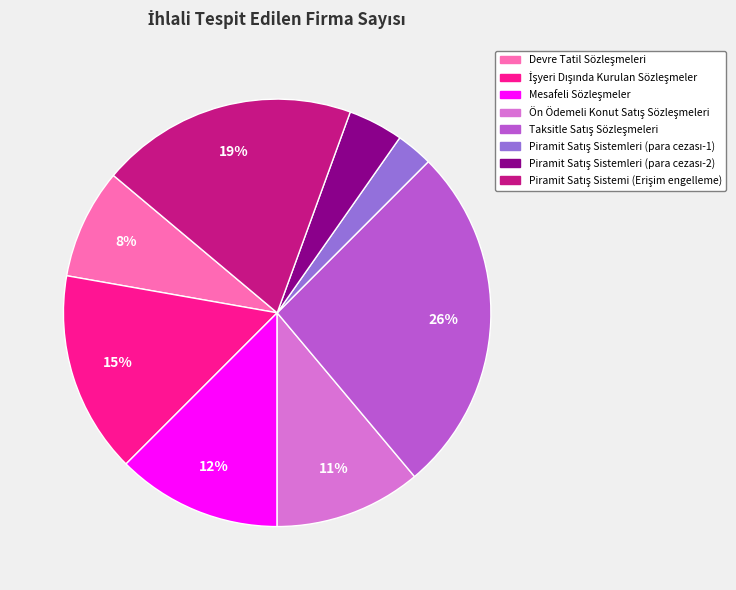

Is there a majority slice in this chart?

No